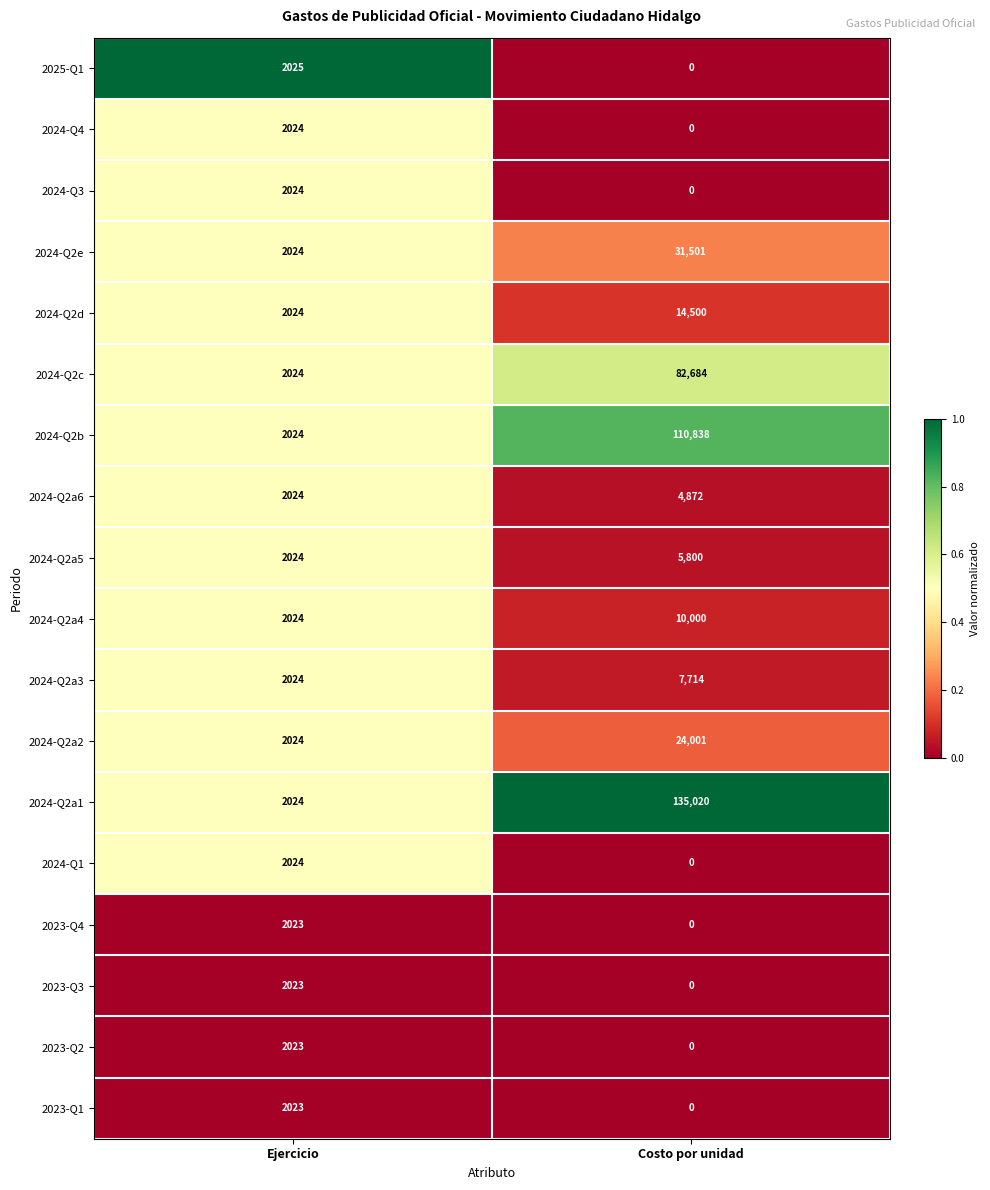

True or false: 2024-Q2a6 has a value of 4872 at Costo por unidad.

True